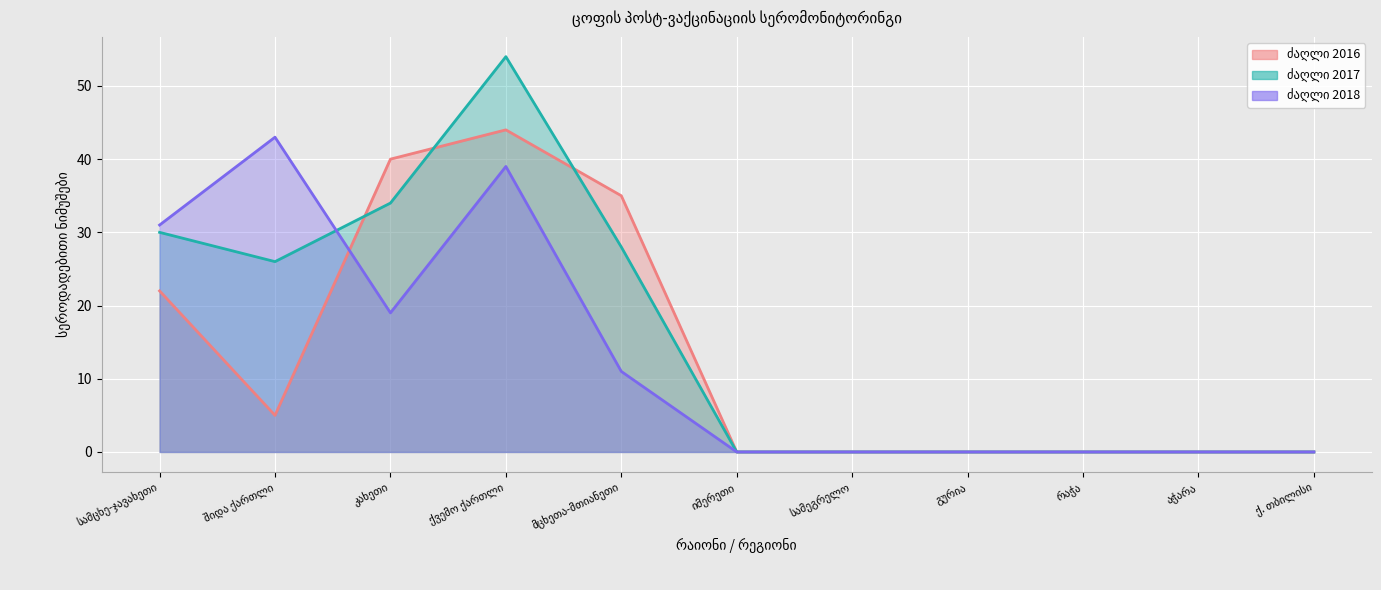

What is the difference between the ძაღლი 2017 values at მცხეთა-მთიანეთი and იმერეთი?

28